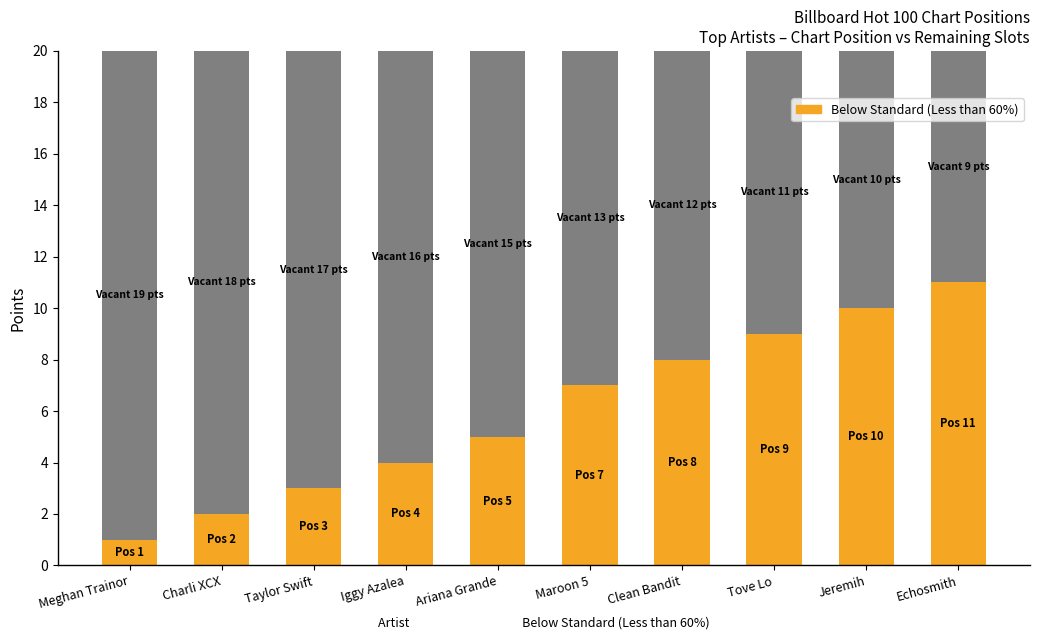

What is the total value across all series at Iggy Azalea?

20